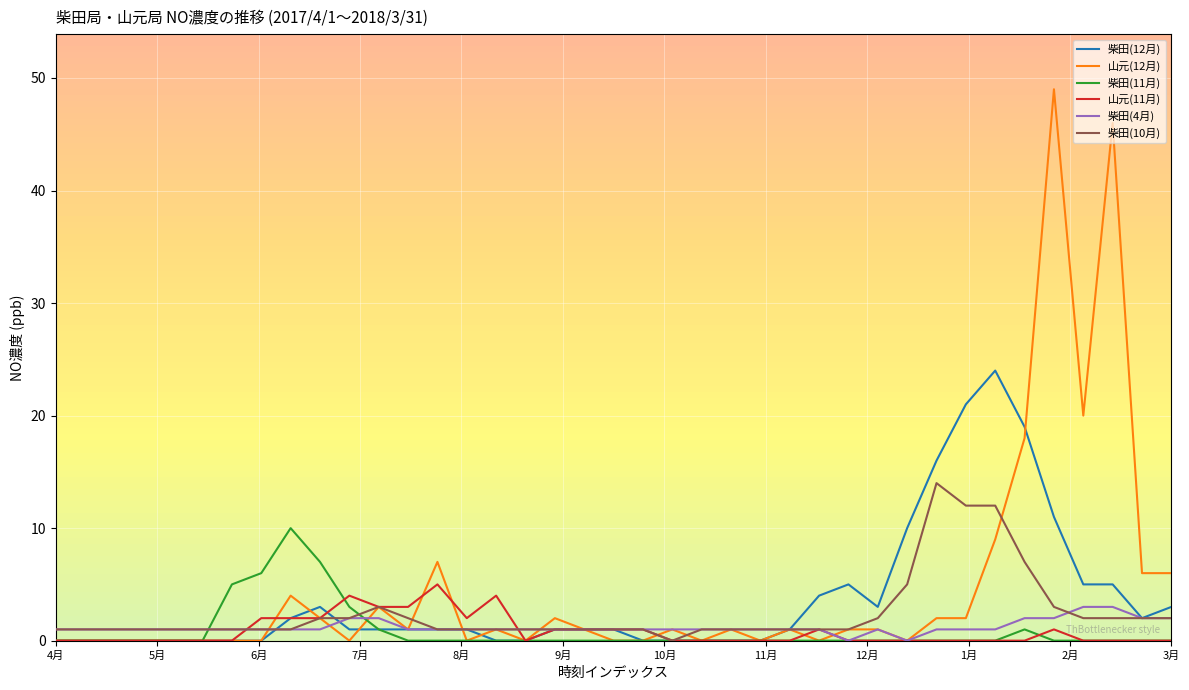

Which series has the largest range (max minus min)?

山元(12月)